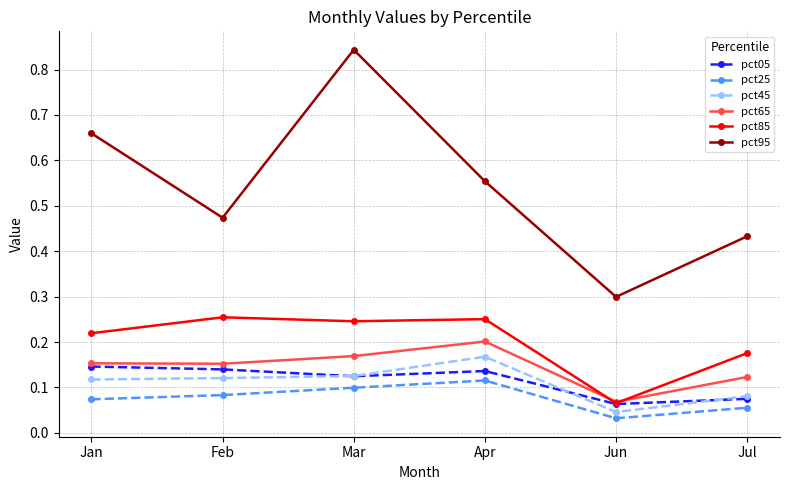

In pct25, how many points are higher than both neighbors (excluding endpoints)?

1